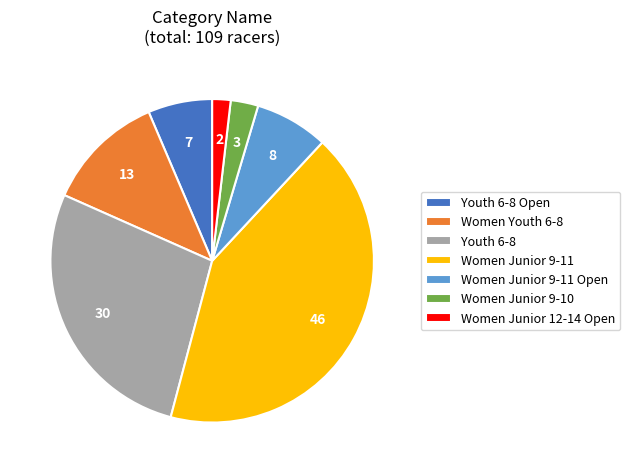

How many segments does this pie chart have?

7